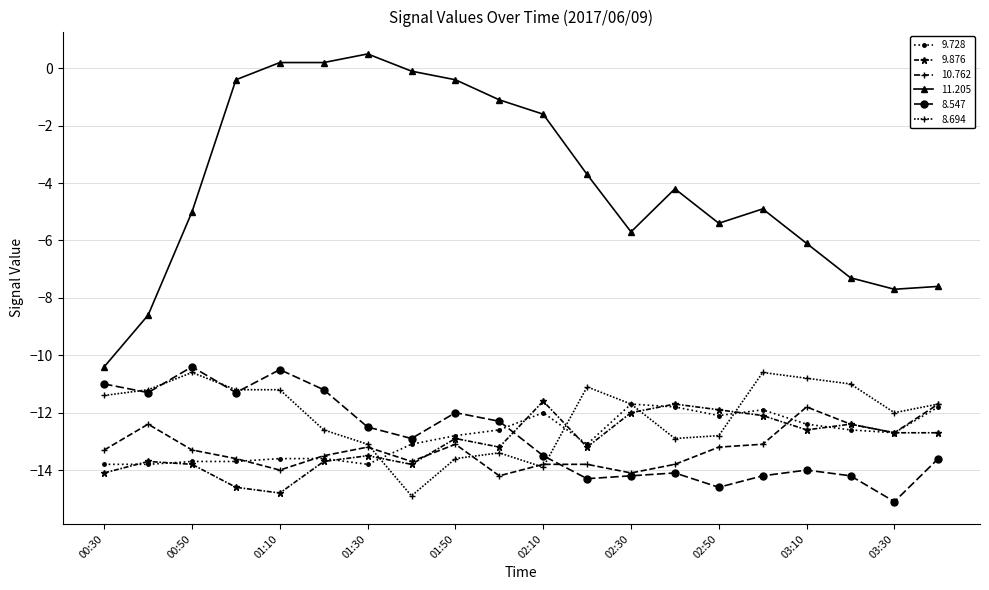

How many values in the 11.205 series are below -4?

11